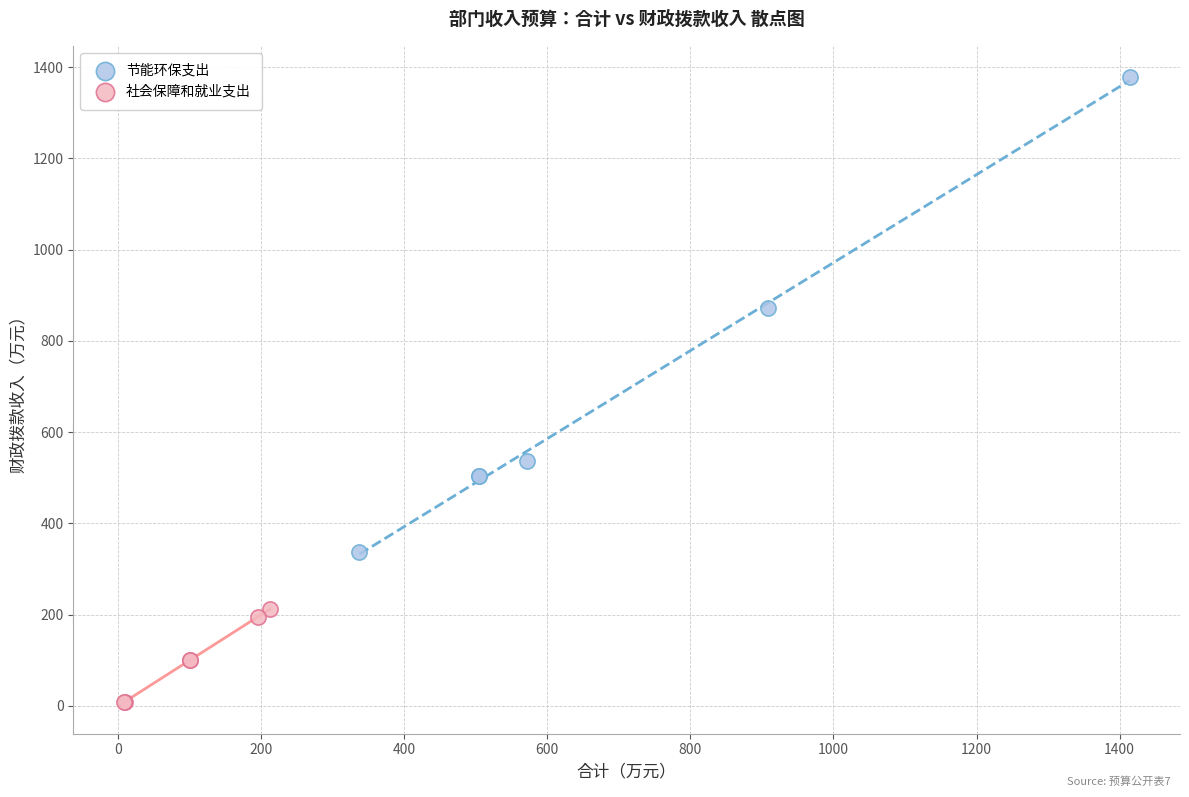

Which series contains the lowest Y value?

社会保障和就业支出